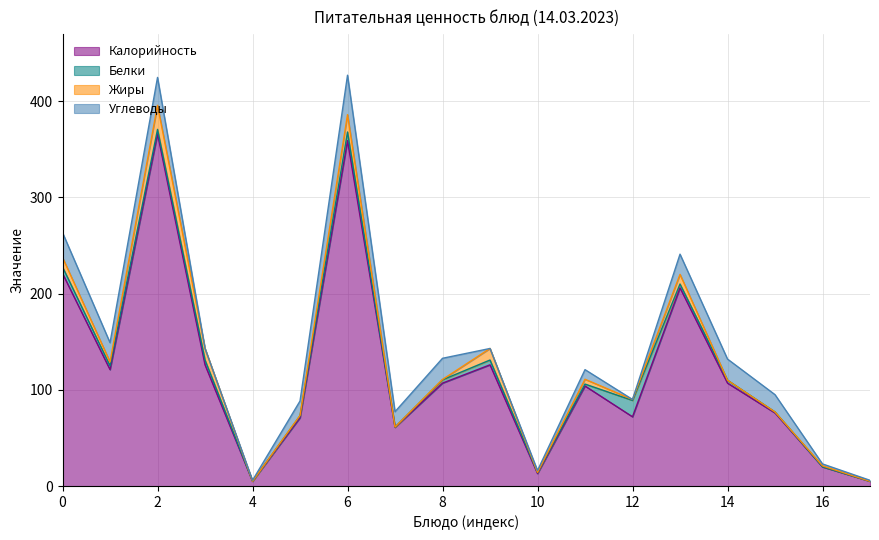

What is the highest value of the Калорийность series?

366.0